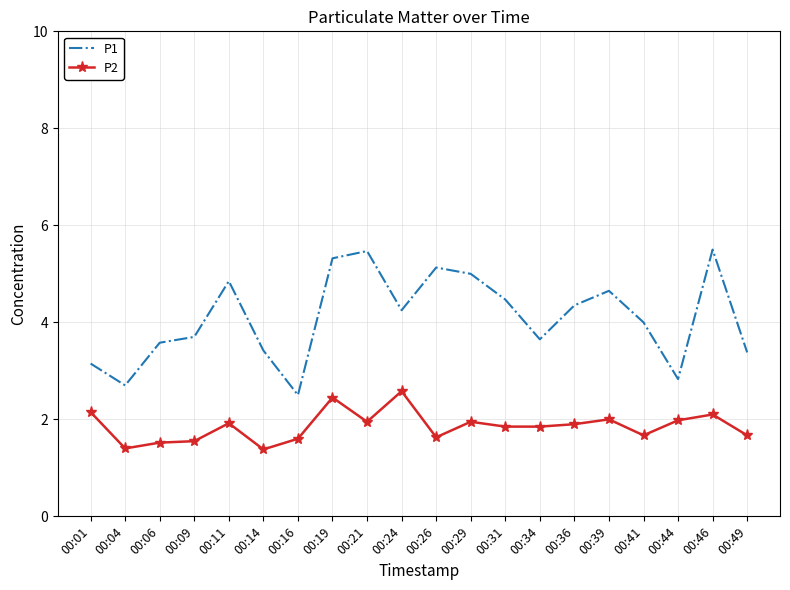

What is the difference between the highest and lowest values at 00:49?

1.7